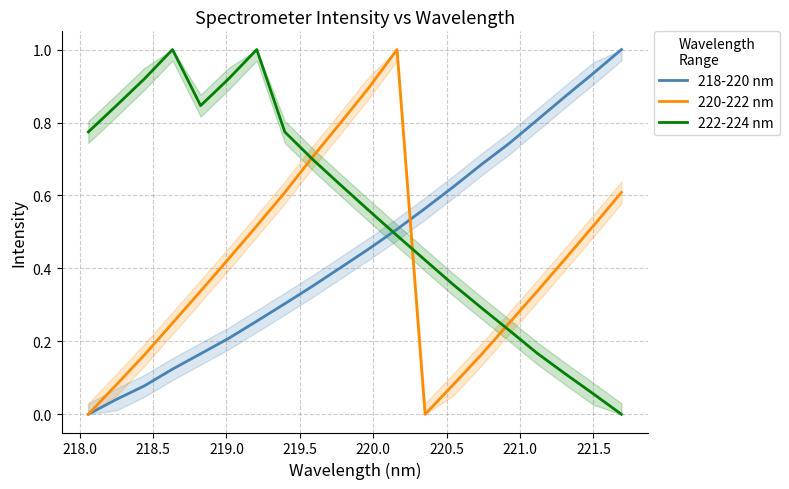

How many values in the 222-224 nm series exceed 0?

19